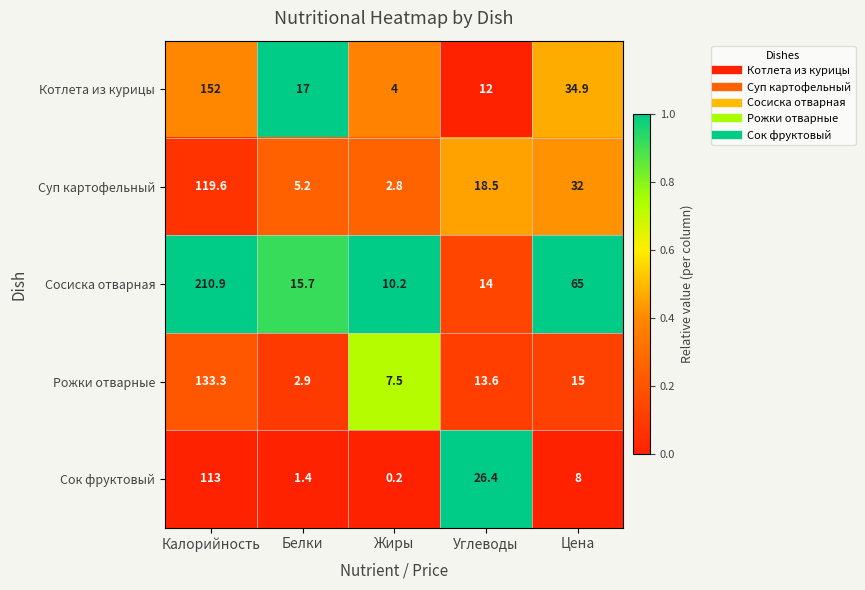

Which series has the widest spread of values?

Сосиска отварная